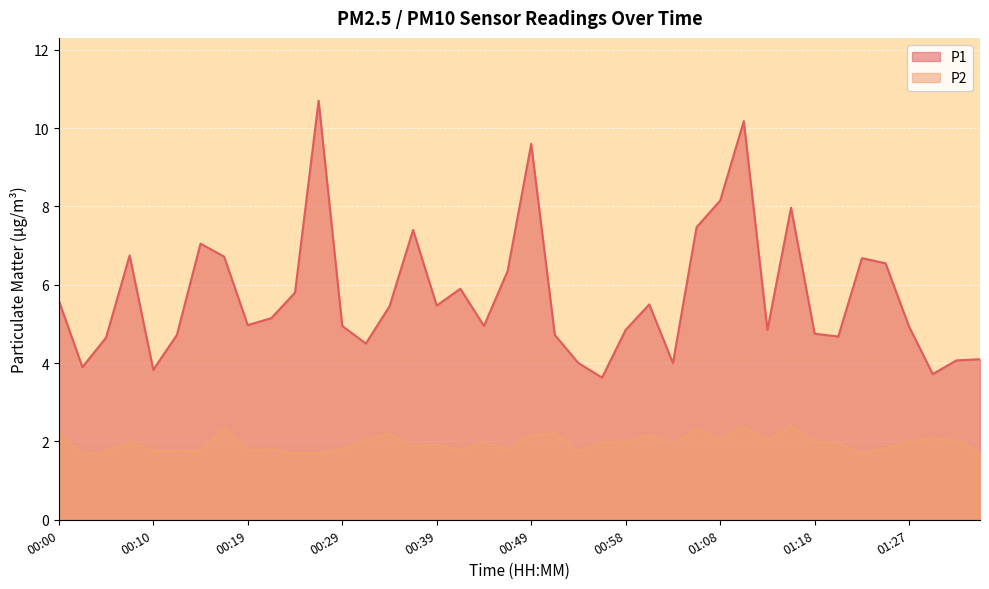

True or false: P2 and P1 cross at least once.

False